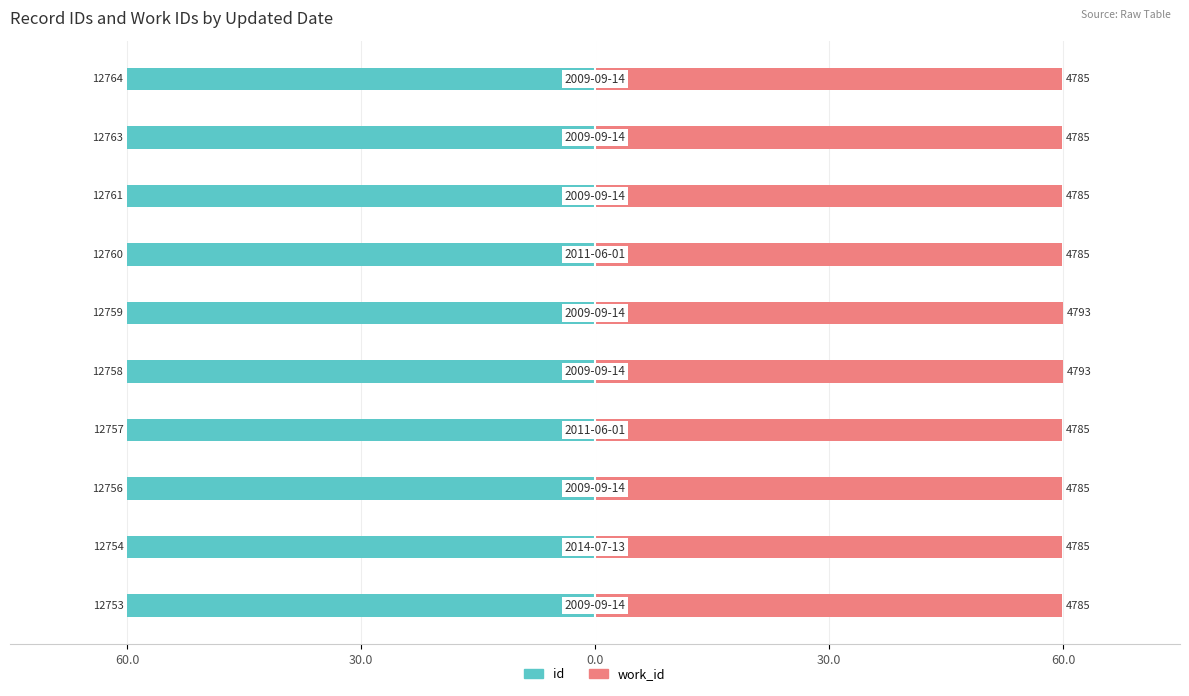

How many groups of bars are there?

10